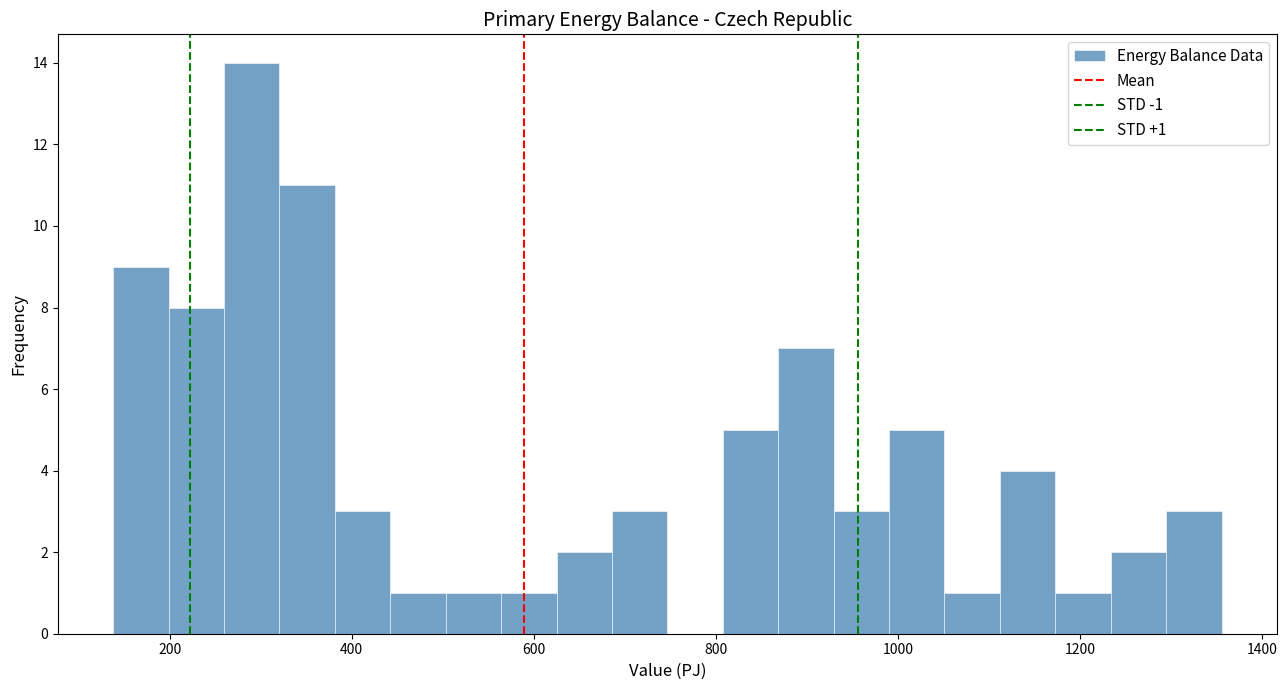

Read against the x-axis, roughly where is the centre of the tallest bar?

300